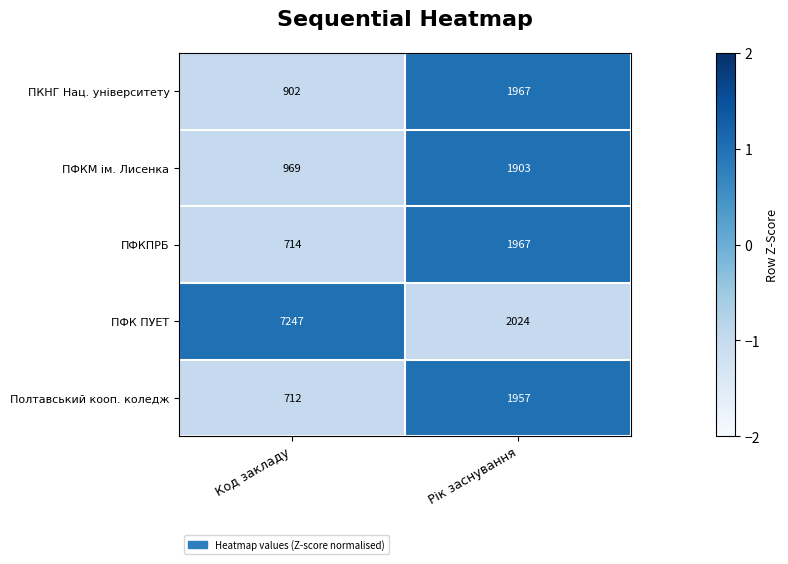

How many series are shown in this chart?

5